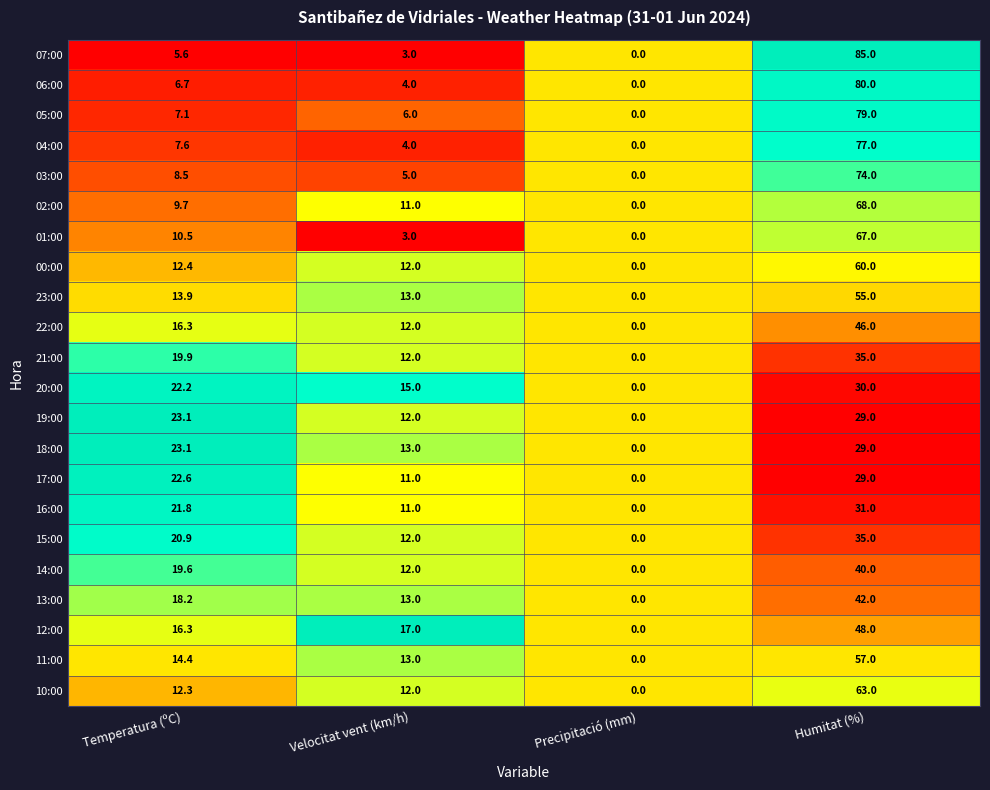

True or false: 06:00 has a value of 6.8 at Velocitat vent (km/h).

False